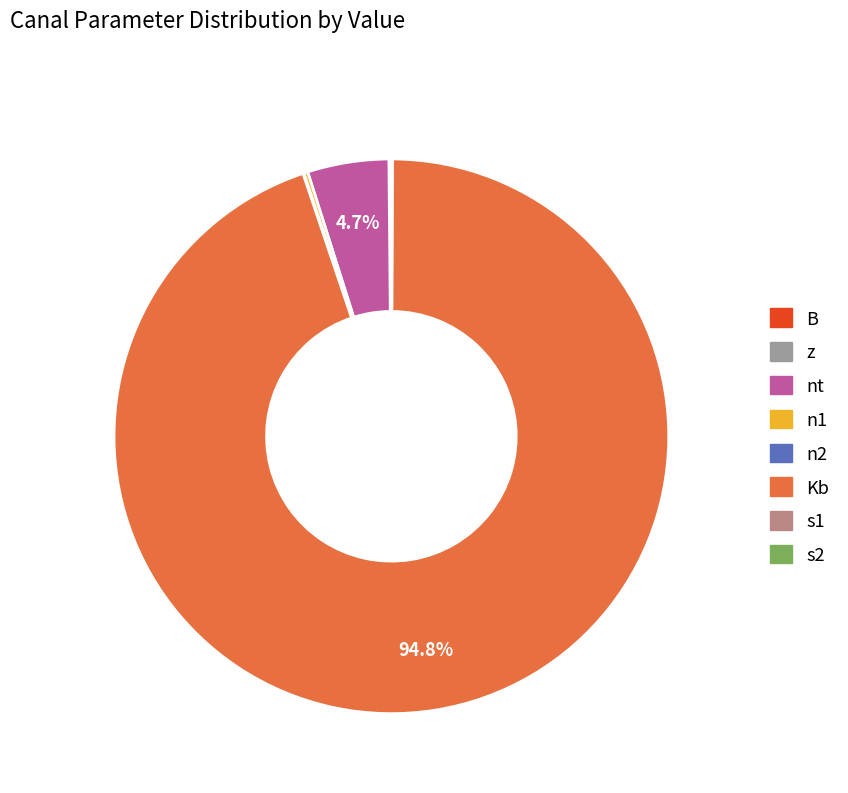

Which slice is the largest?

Kb